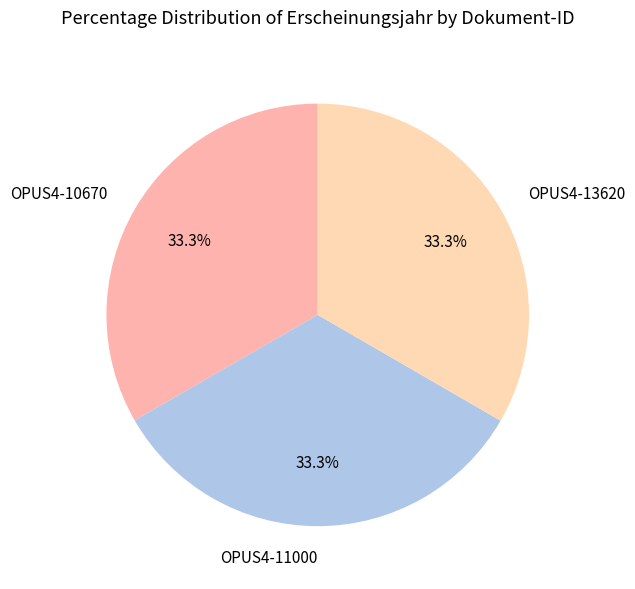

What portion of the pie excludes OPUS4-11000?

66.7%